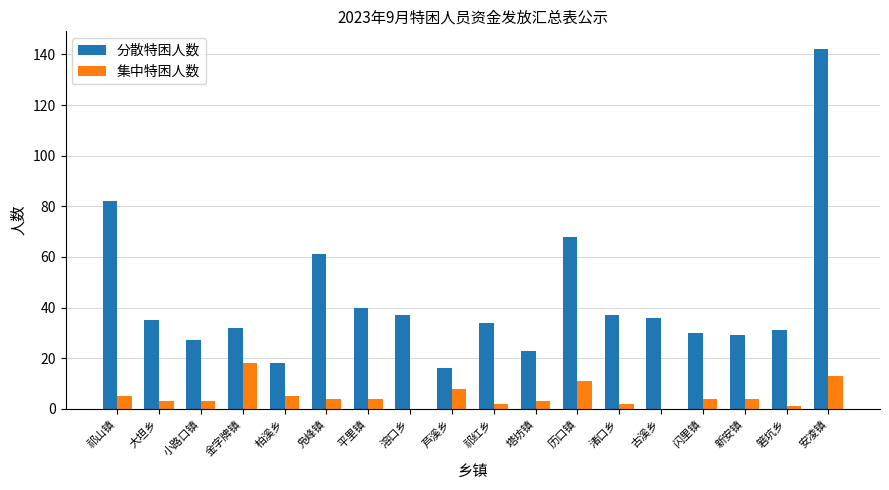

Which series has the largest total across all categories?

分散特困人数